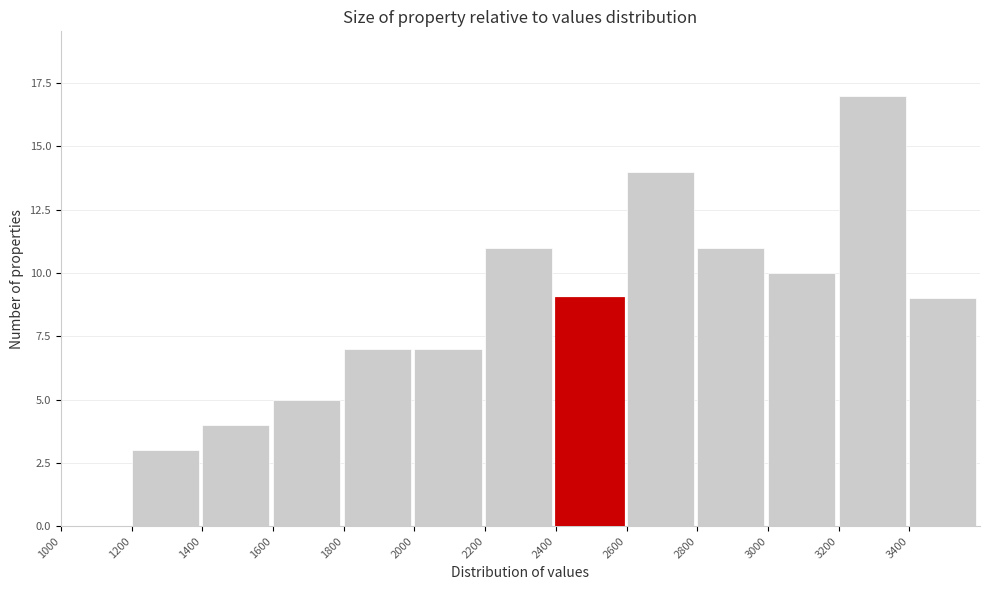

Reading left to right, list every bar in this chart as the range it spans on the x-axis followed by its height. The values are not printed on the chart, so give them approximately, as read against the axis.

1000 to 1200: 0
1200 to 1400: 3
1400 to 1600: 4
1600 to 1800: 5
1800 to 2000: 7
2000 to 2200: 7
2200 to 2400: 11
2400 to 2600: 9
2600 to 2800: 14
2800 to 3000: 11
3000 to 3200: 10
3200 to 3400: 17
3400 to 3600: 9